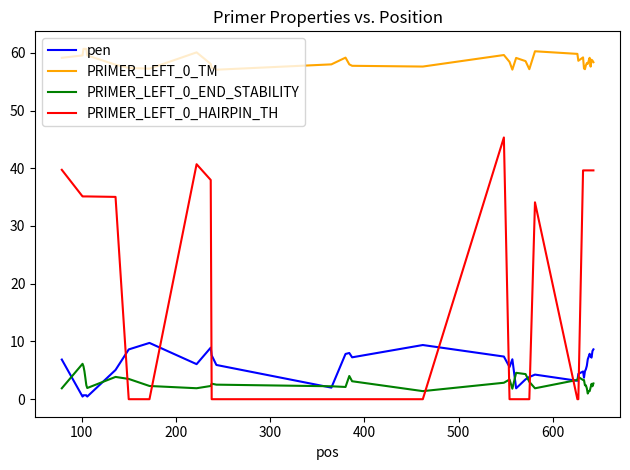

True or false: PRIMER_LEFT_0_END_STABILITY and PRIMER_LEFT_0_TM intersect in this chart.

False